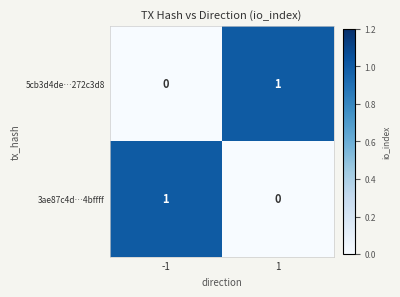

Reading right to left, extract all data points from this chart.

5cb3d4de…272c3d8: 1=1	-1=0
3ae87c4d…4bffff: 1=0	-1=1